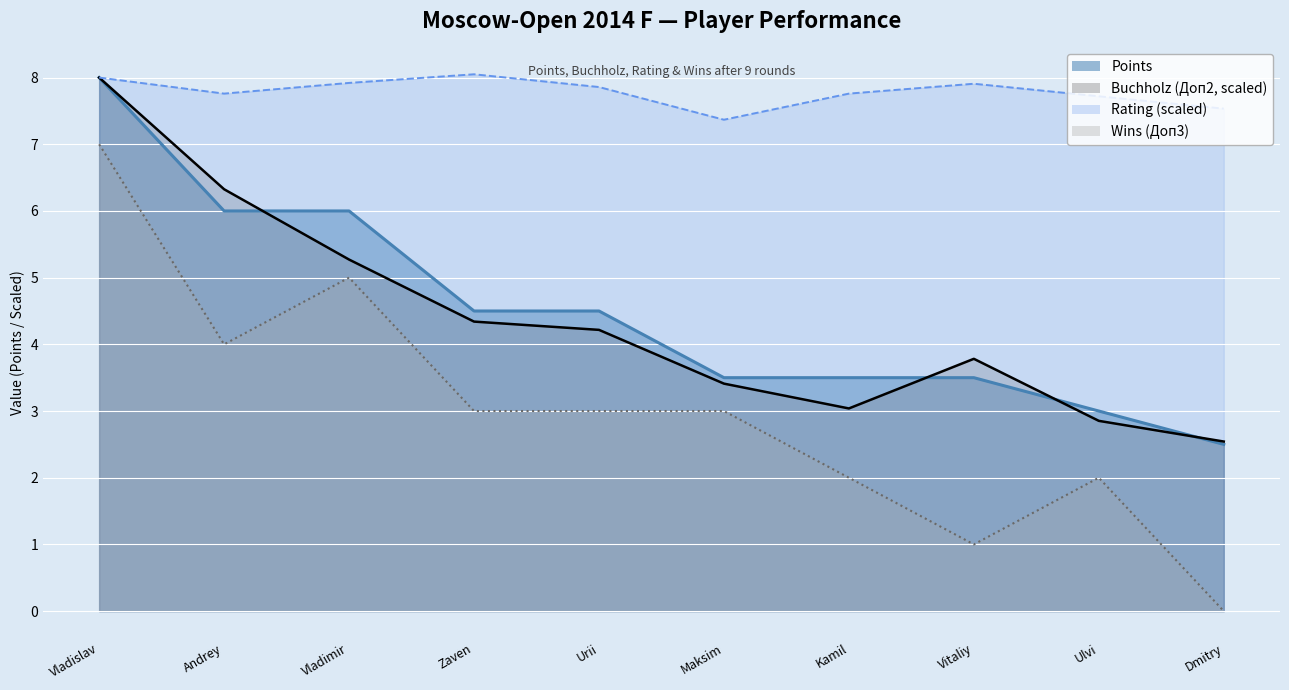

Which series has the largest range (max minus min)?

Wins (Доп3)